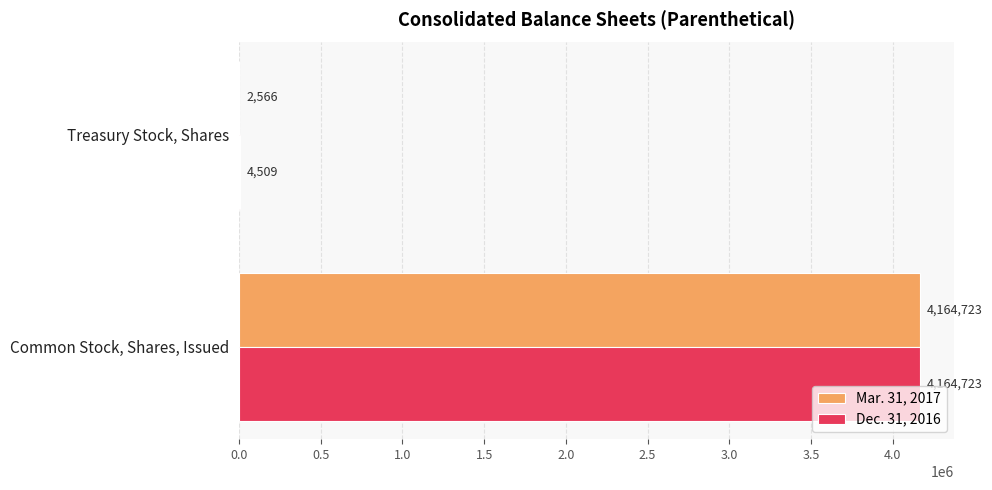

What is the sum of all Mar. 31, 2017 values?

4167289